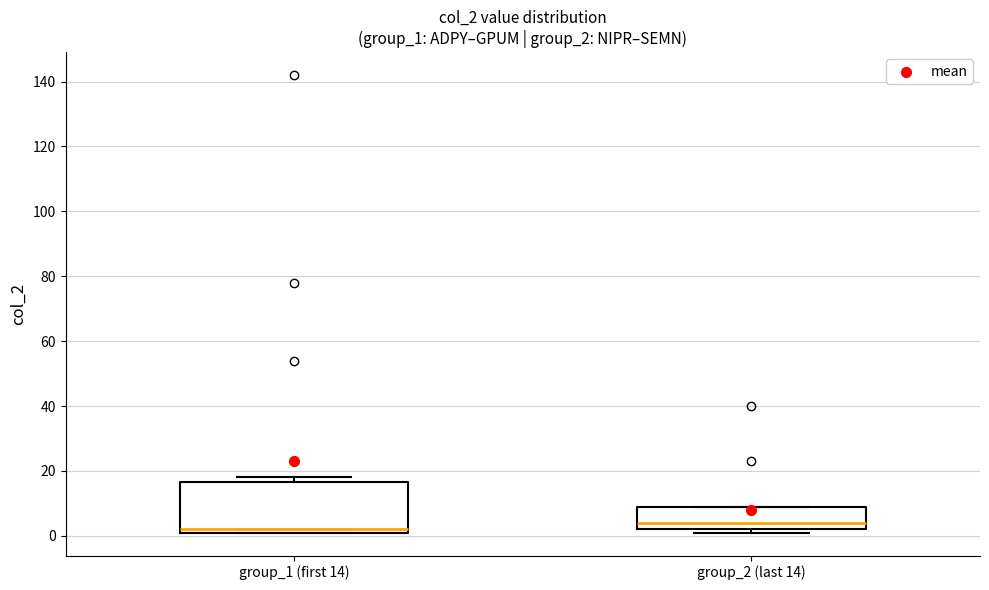

Reading left to right, transcribe this box plot: for each box, give where its median line is, the range the box spans, and where its two whiskers end, as read against the y-axis. The values are not printed on the chart, so give them approximately, as read against the axis.

group_1 (first 14): median 2 (just above the box's lower edge), box 2 to 16, whiskers 2 to 18
group_2 (last 14): median 4, box 2 to 8, whiskers 2 (just below the box's lower edge) to 10